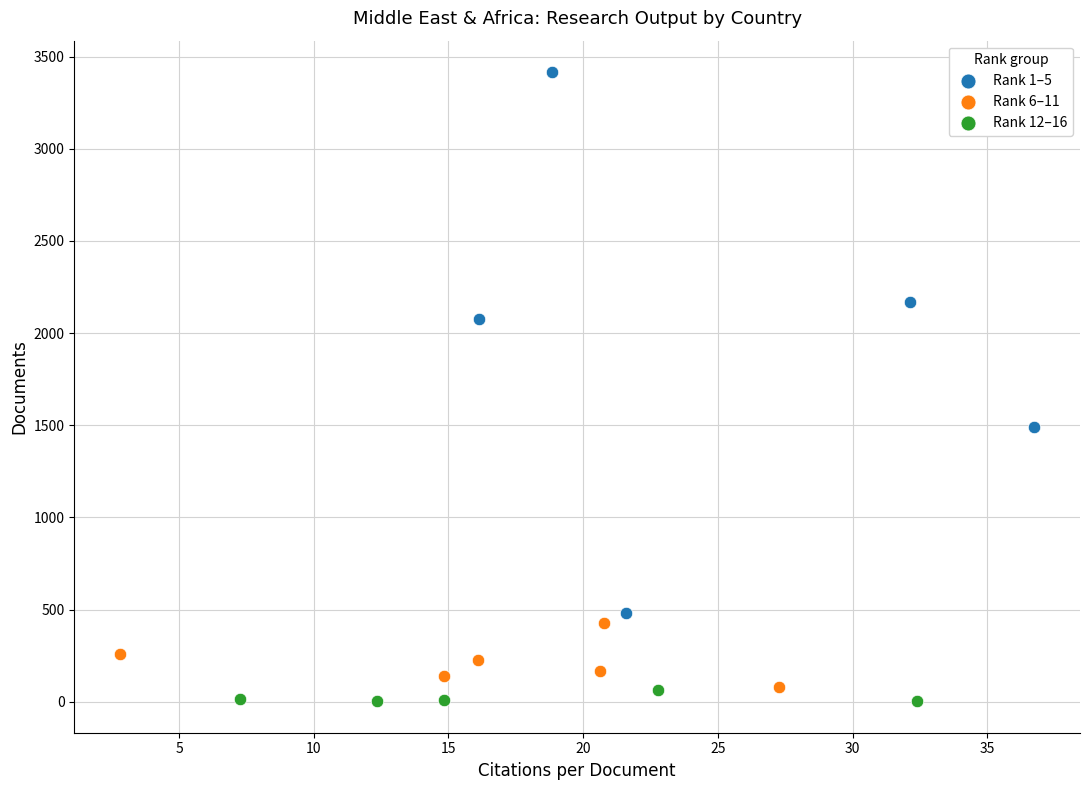

Which series has the widest spread of Y values?

Rank 1–5